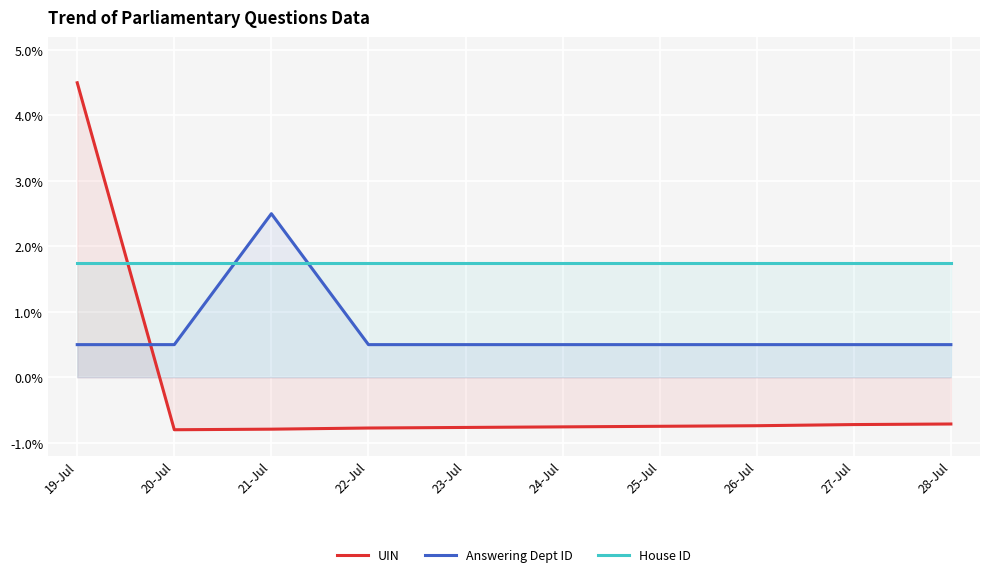

At which category is the sum across all series the highest?

19-Jul